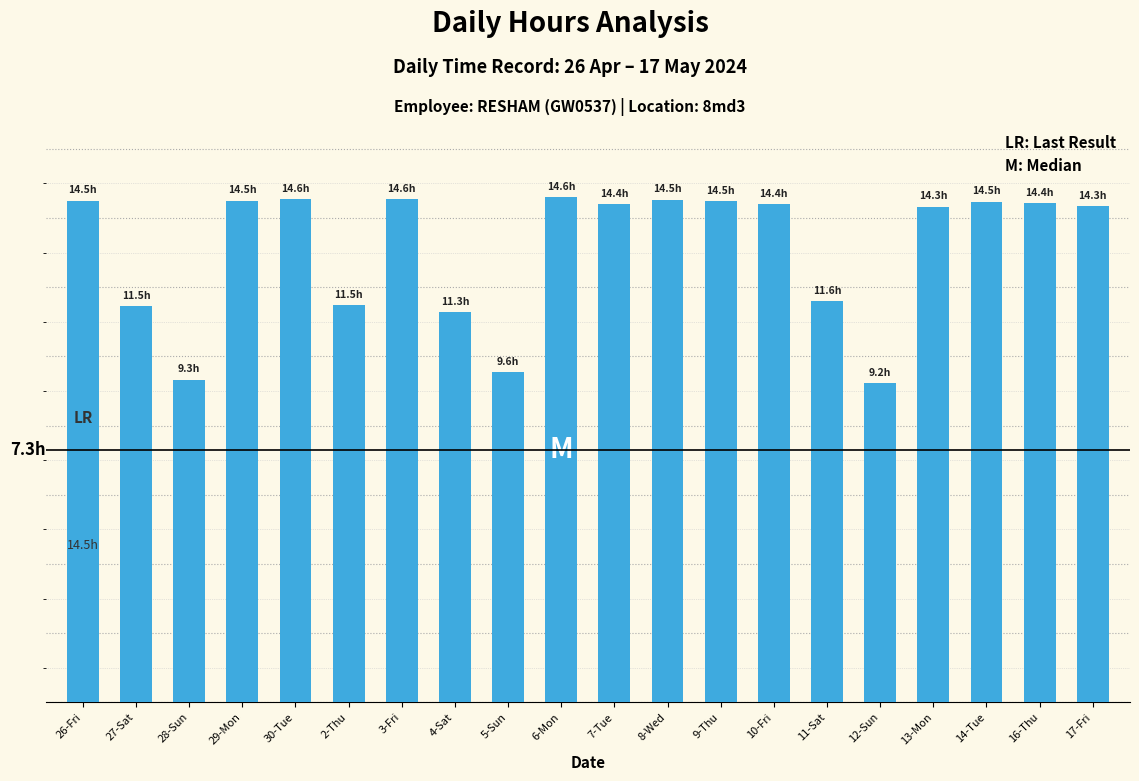

What is the difference between the maximum and minimum values?

5.4